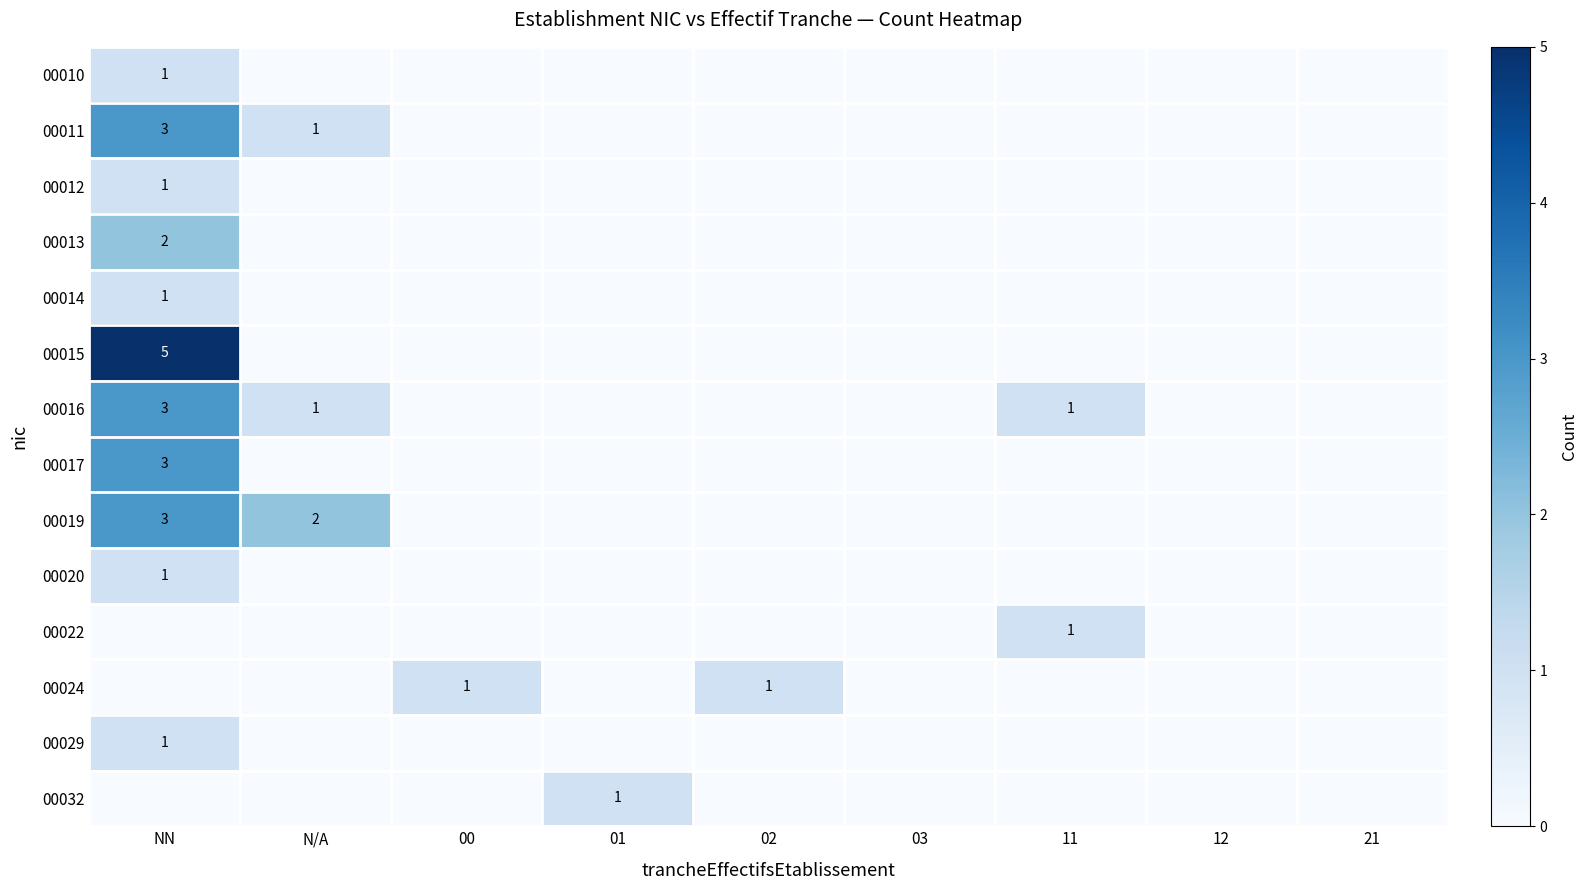

Which category has the highest value in the 00029 series?

NN